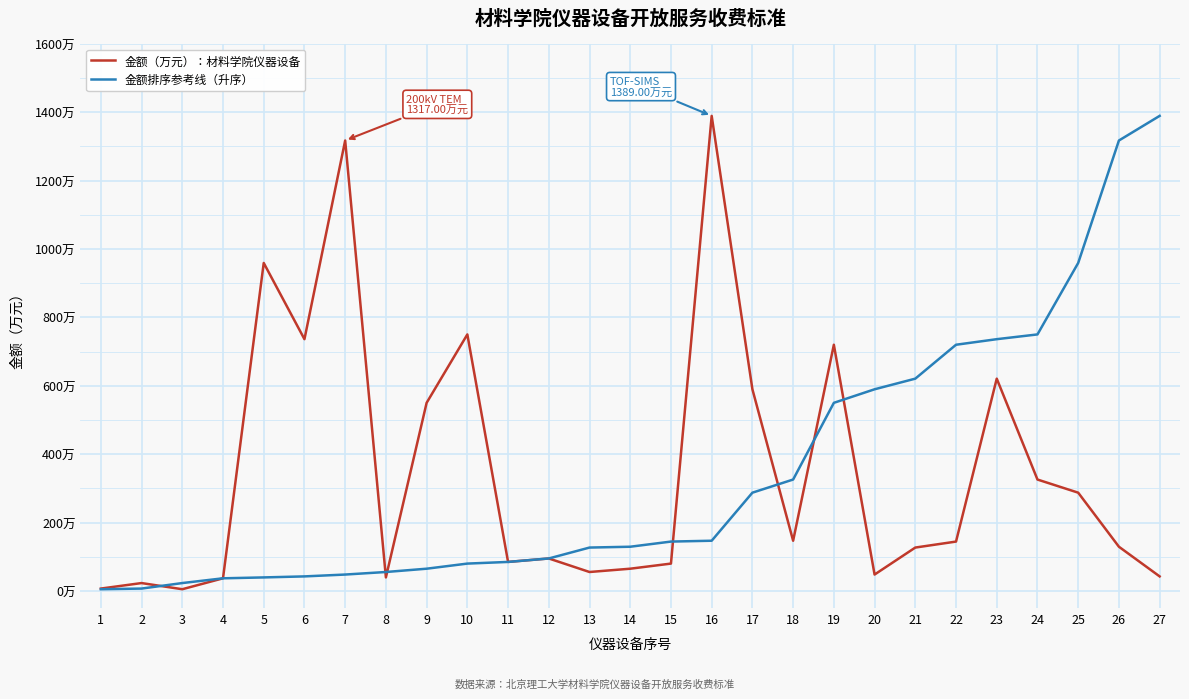

Read the 金额（万元）：材料学院仪器设备 value at 6.

736.1